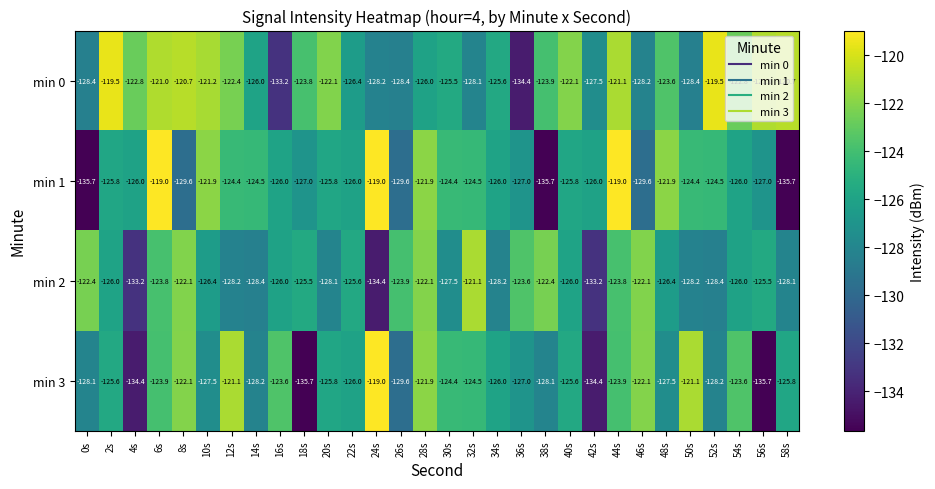

The value of min 2 at 2s is -56.4. True or false?

False